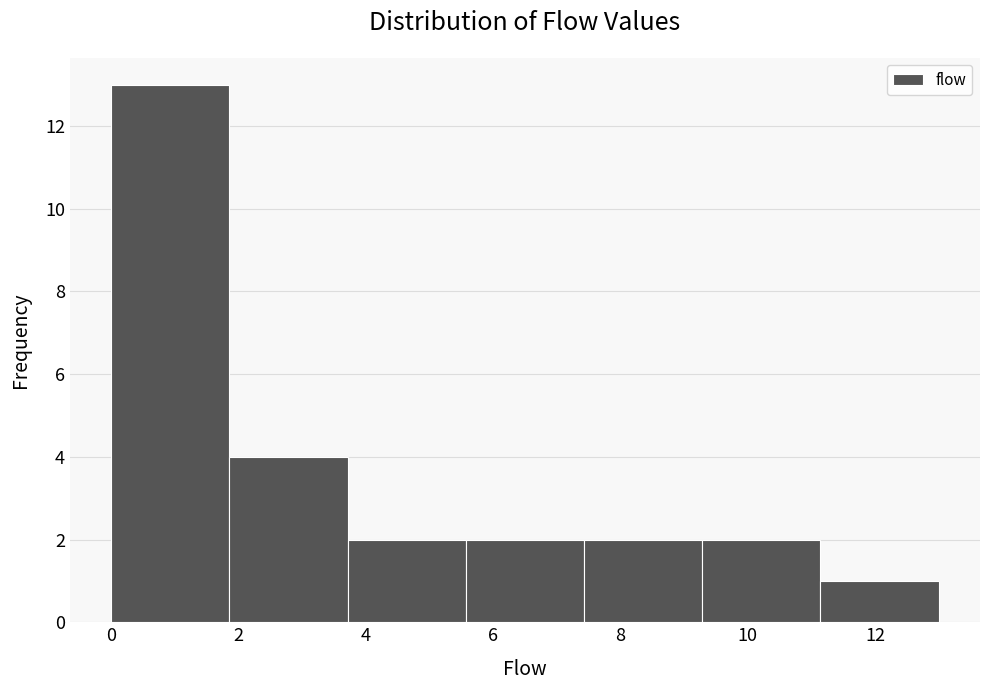

How tall is the bar that spans 11.2 to 13.0 on the x-axis? Neither the bar edges nor the heights are printed on the chart, so give them approximately, as read against the axes.

1